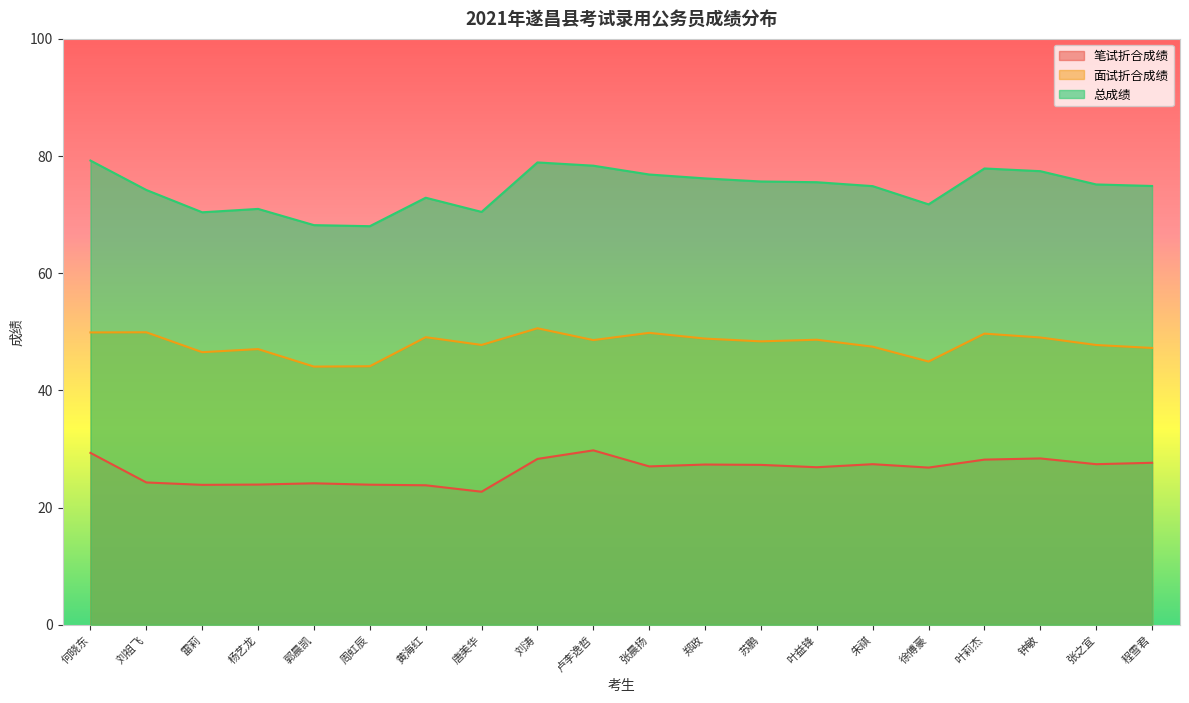

The value of 面试折合成绩 at 钟敏 is 18.9. True or false?

False